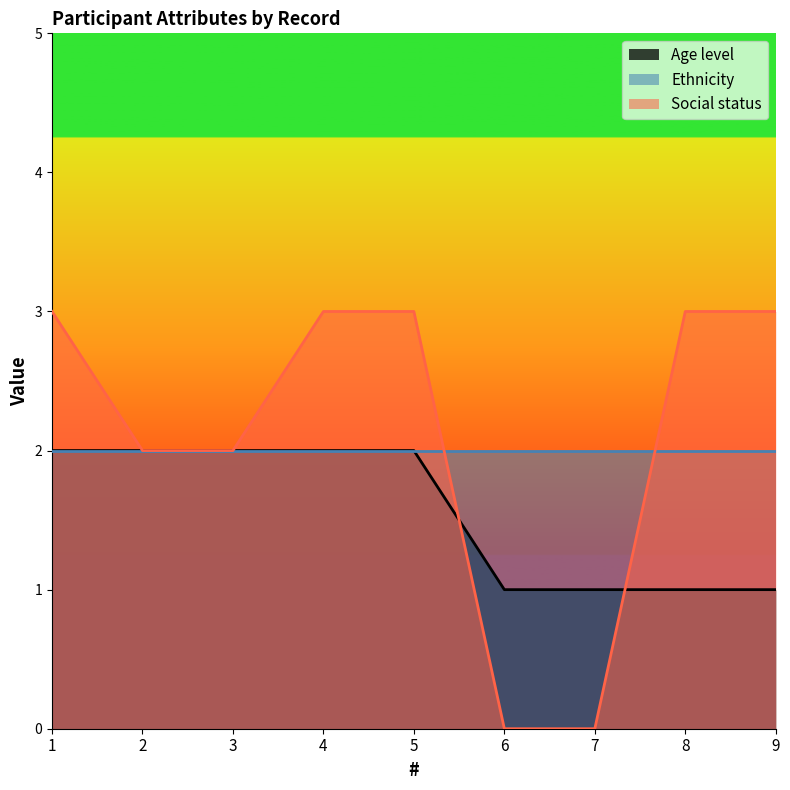

What are all the series names shown in the legend?

Age level, Ethnicity, Social status